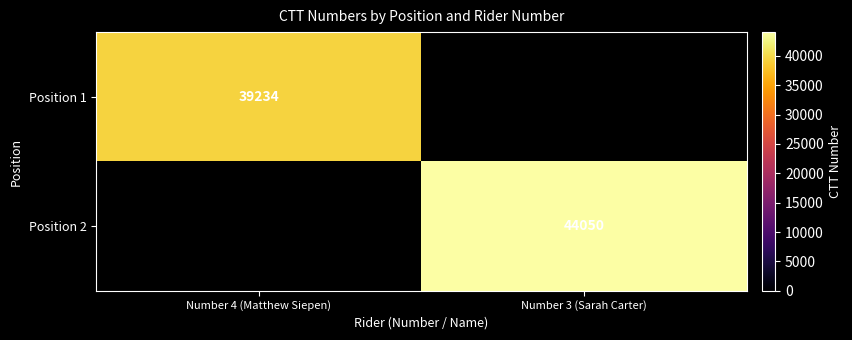

Is it true that Position 1 equals 67660 at Number 4 (Matthew Siepen)?

False